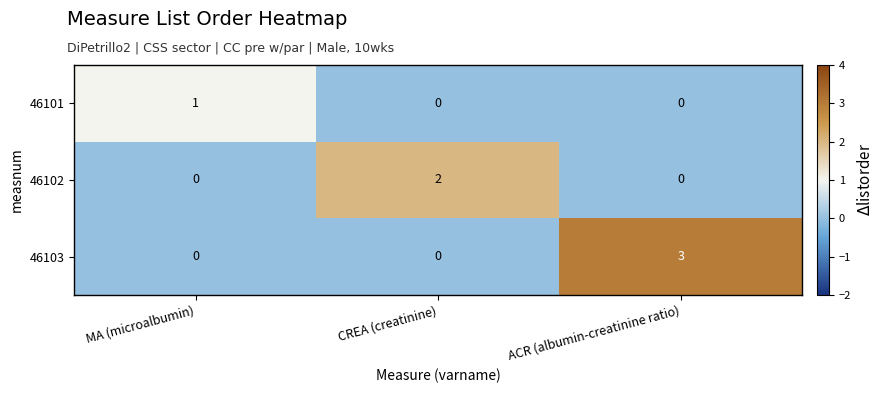

How many 46101 values are between 0 and 1?

3